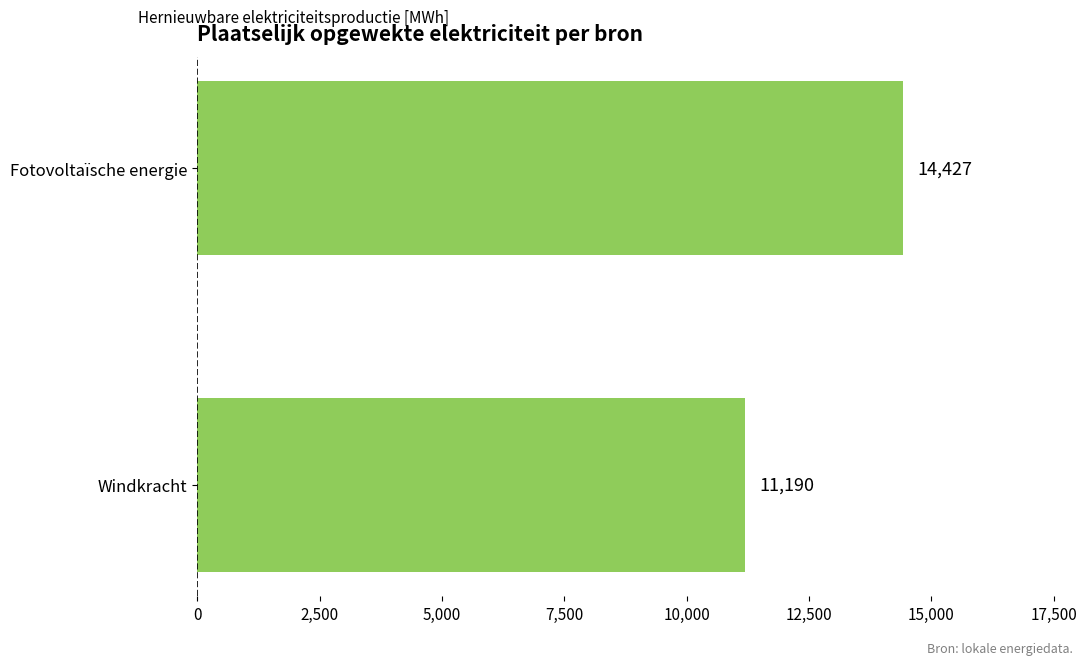

Which has a higher value, Fotovoltaïsche energie or Windkracht?

Fotovoltaïsche energie